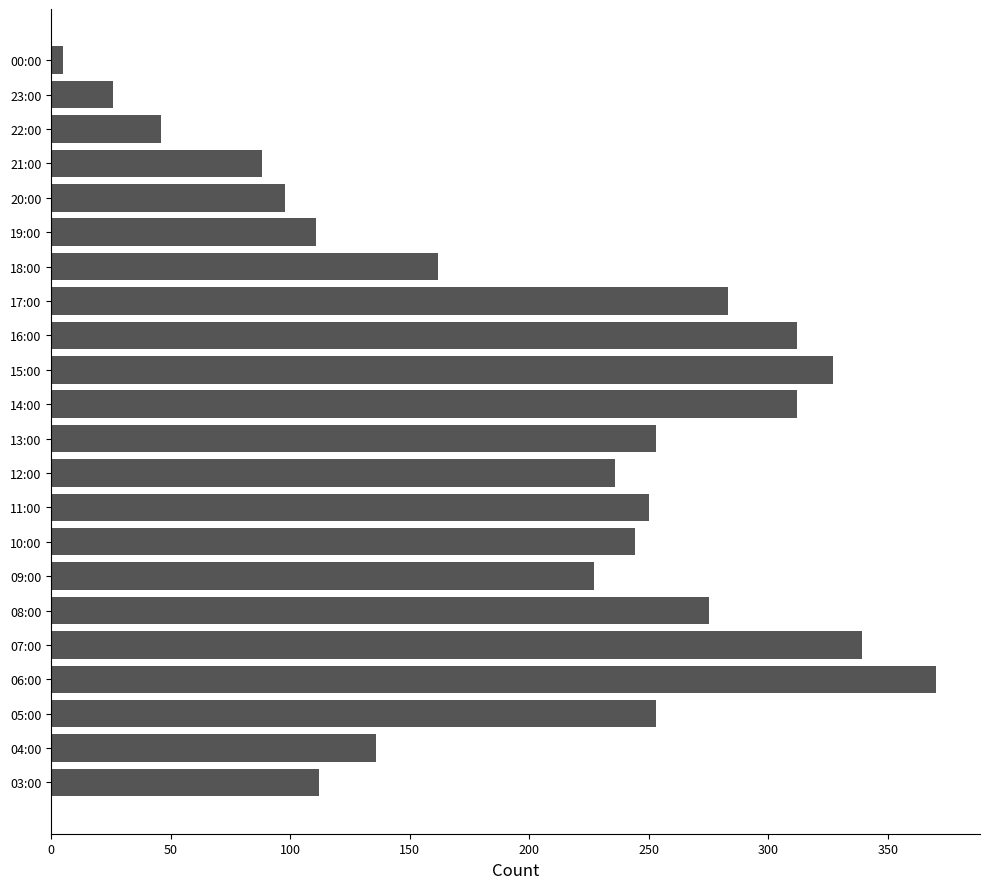

What is the smallest value displayed?

5